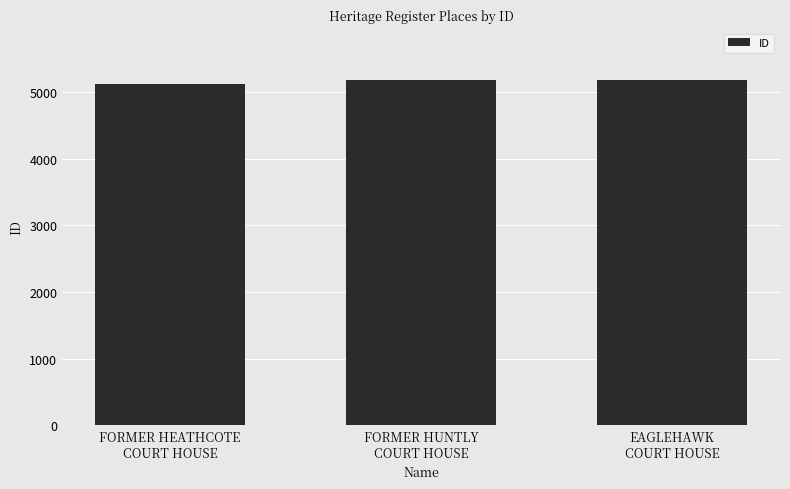

Between FORMER HEATHCOTE
COURT HOUSE and EAGLEHAWK
COURT HOUSE, which is larger?

EAGLEHAWK
COURT HOUSE